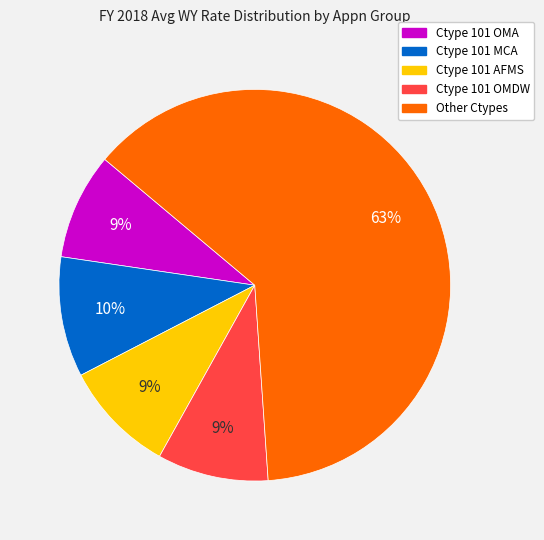

Is there a majority slice in this chart?

Yes